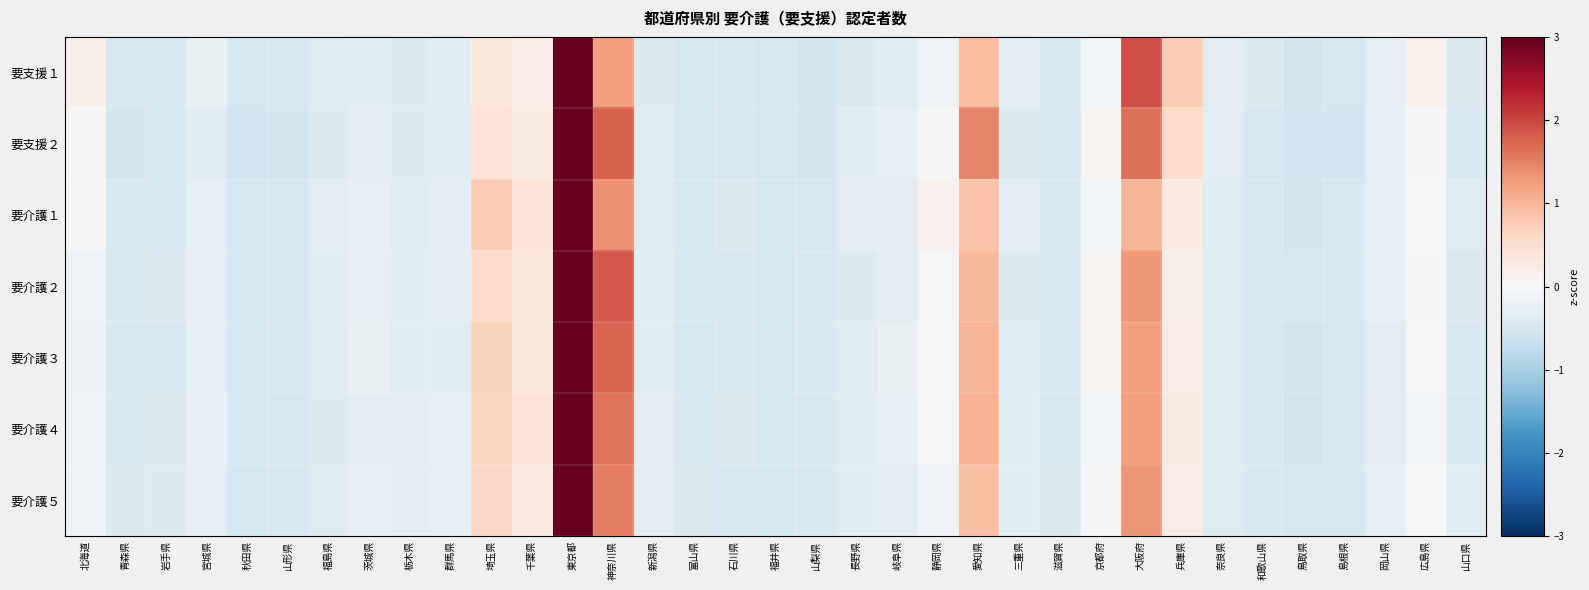

Which has a higher value, 山口県 or 岐阜県?

岐阜県